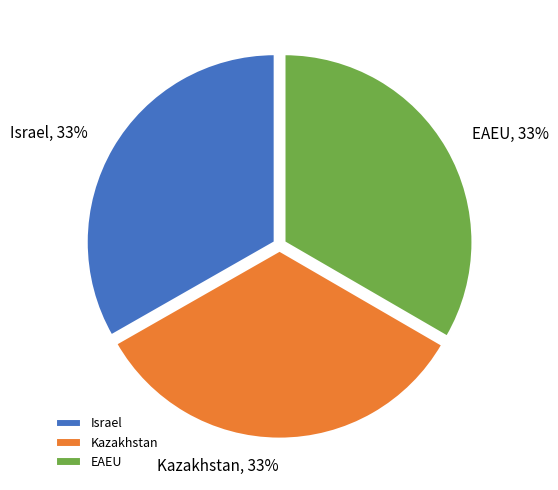

Combined, do EAEU and Israel account for over 50%?

Yes